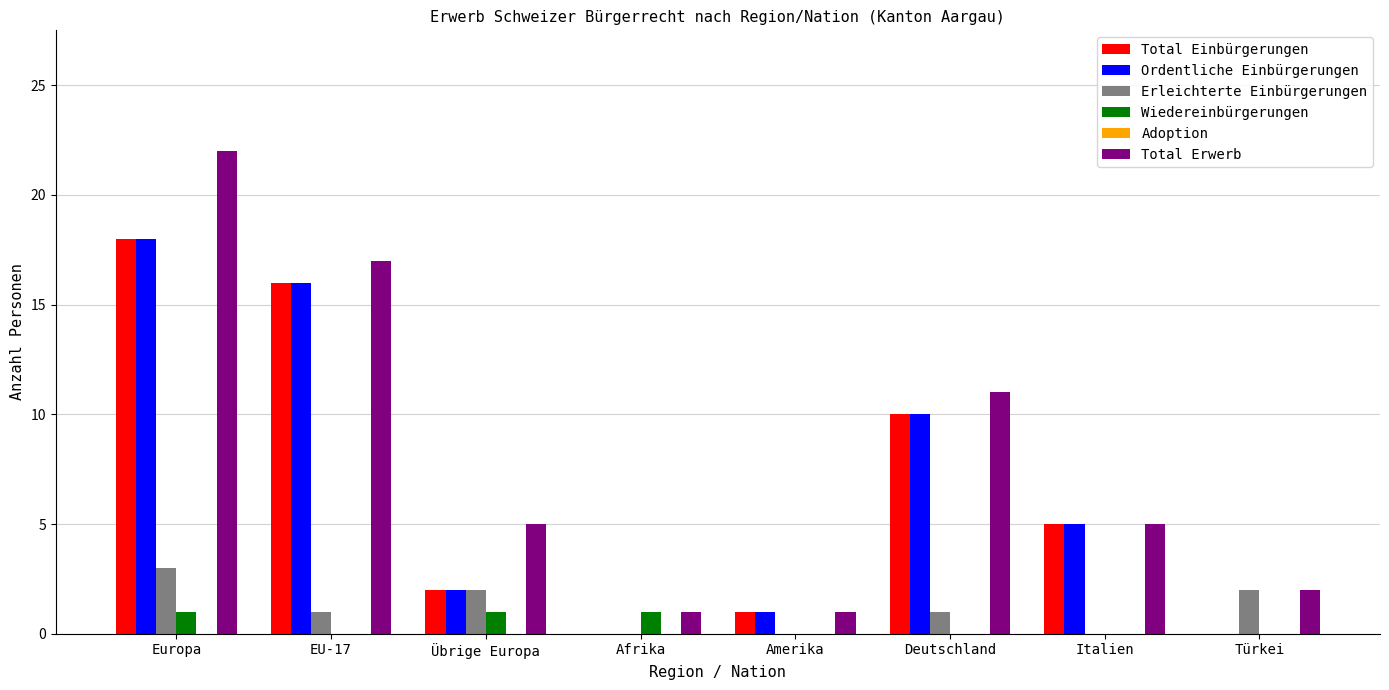

Count the number of categories in the chart.

8